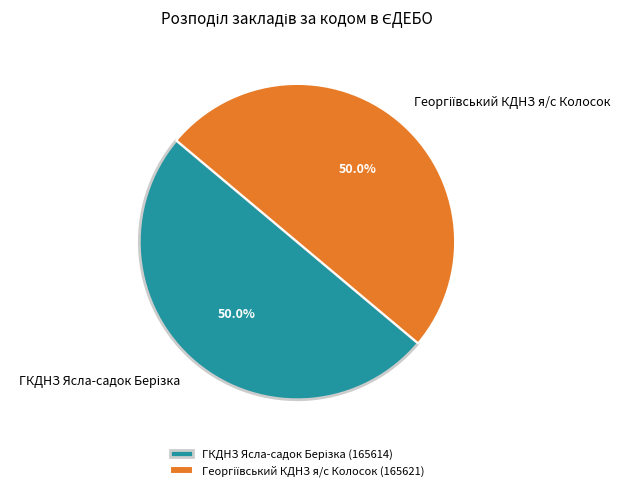

To the nearest percent, what is the average slice percentage?

50%